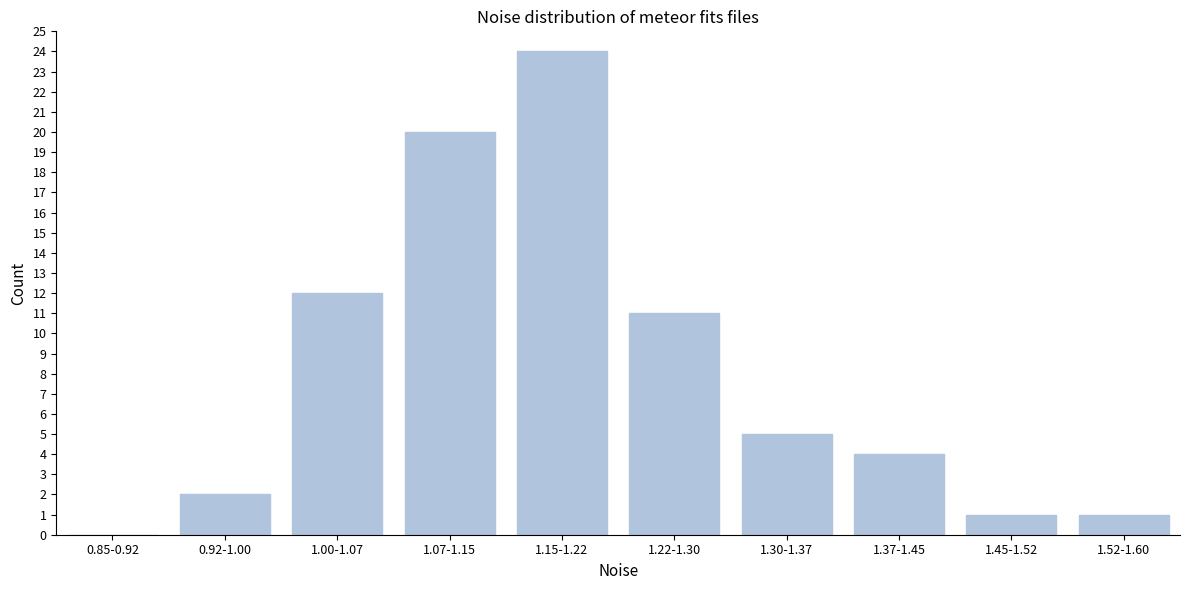

Reading left to right, extract all data points from this chart.

0.85-0.92=0	0.92-1.00=2	1.00-1.07=12	1.07-1.15=20	1.15-1.22=24	1.22-1.30=11	1.30-1.37=5	1.37-1.45=4	1.45-1.52=1	1.52-1.60=1